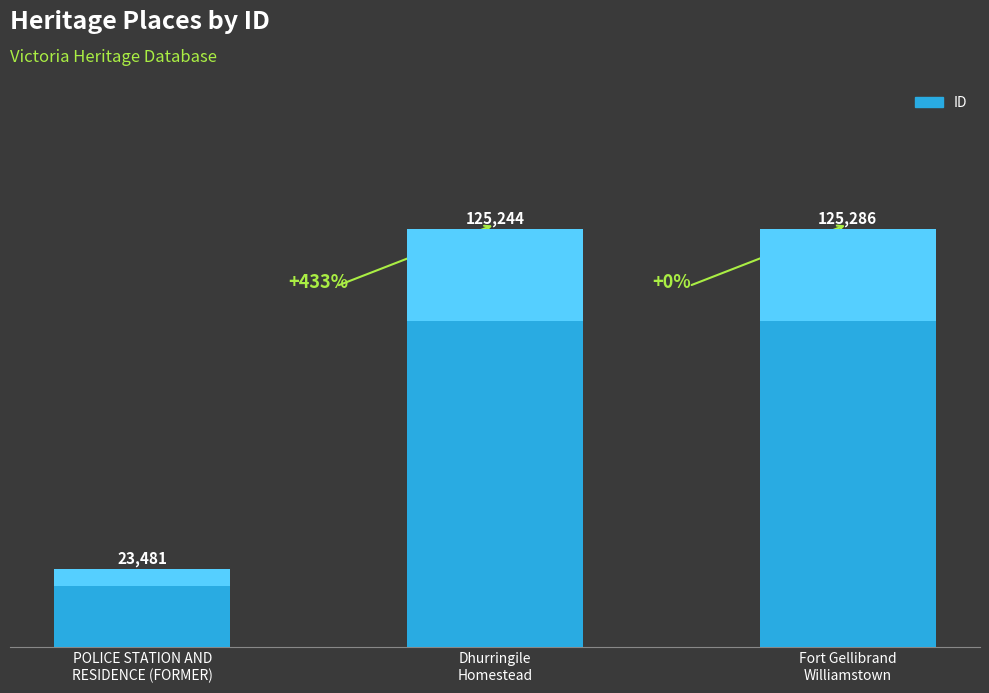

How many bars are there in total?

3